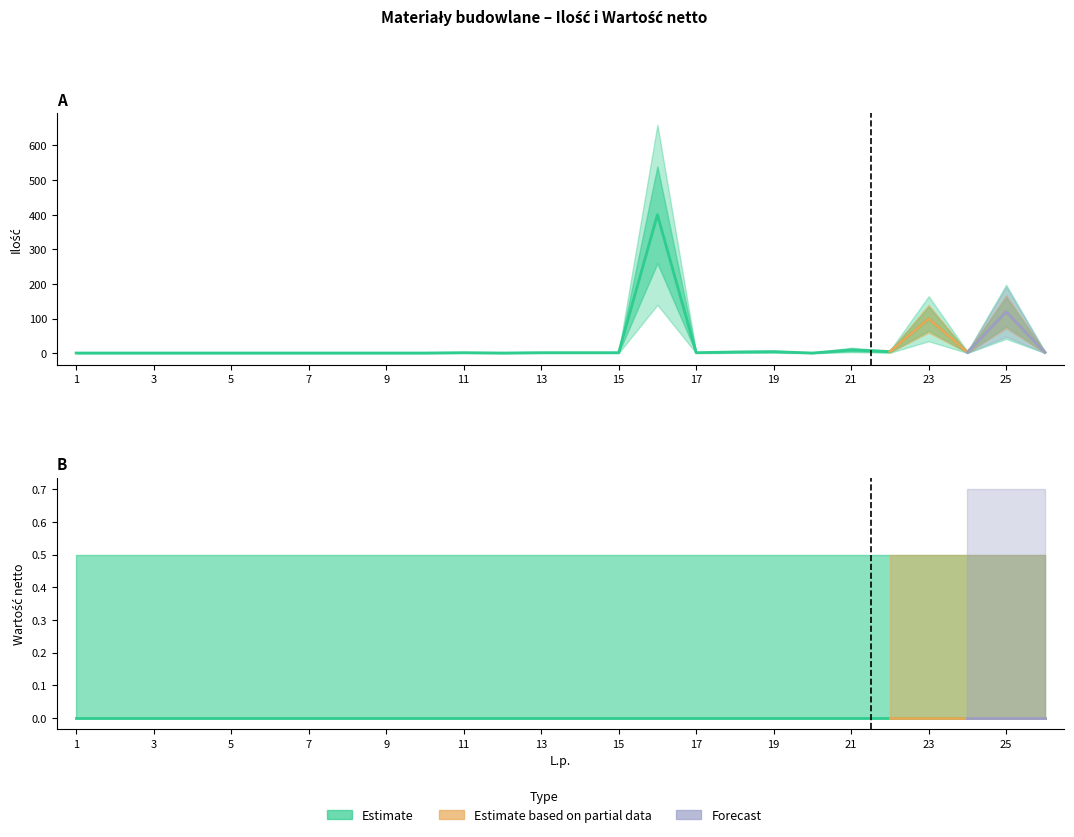

List the labels in order of value, smallest first.

1, 2, 3, 4, 5, 6, 7, 8, 9, 10, 12, 20, 11, 13, 14, 15, 17, 24, 26, 18, 19, 22, 21, 23, 25, 16